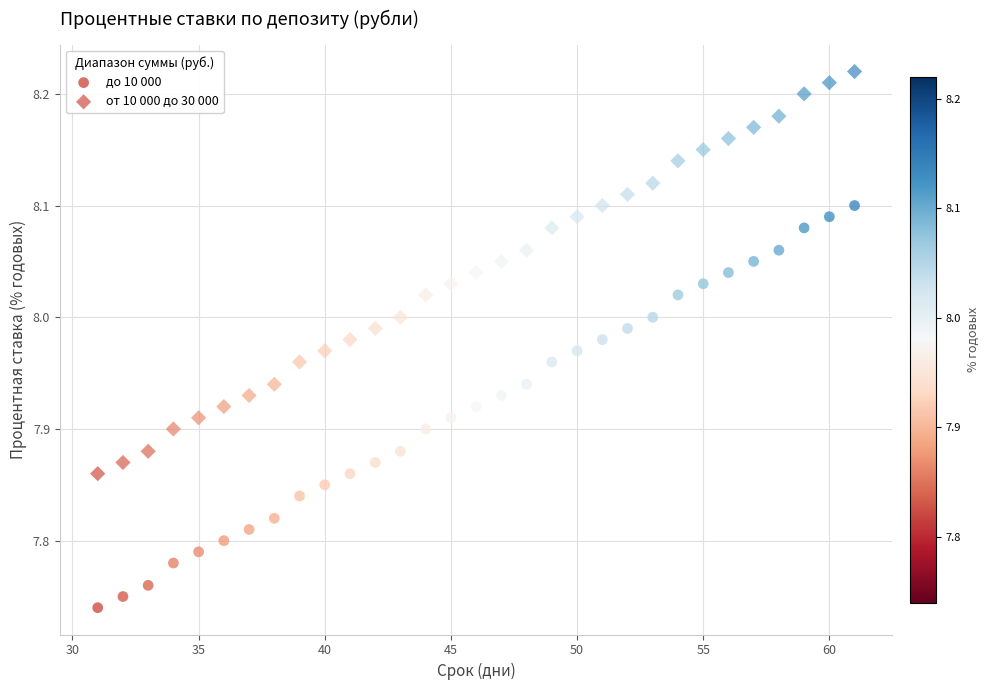

How many points are shown in the scatter plot?

62